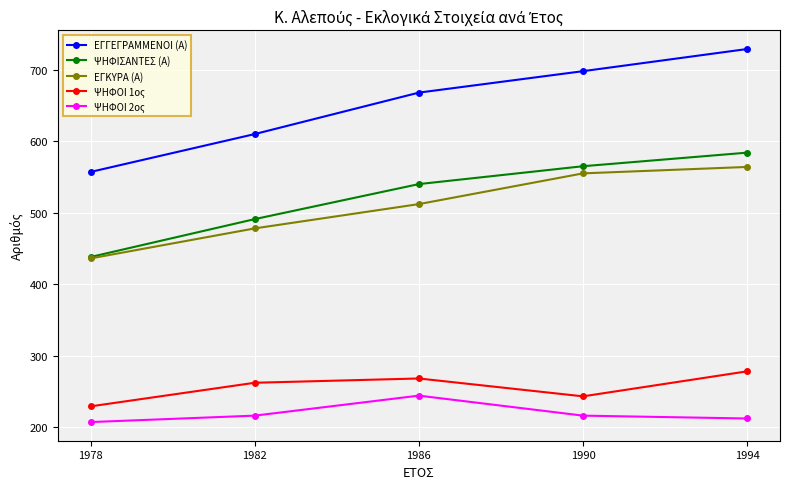

What is the difference between the ΕΓΚΥΡΑ (Α) values at 1978 and 1982?

42